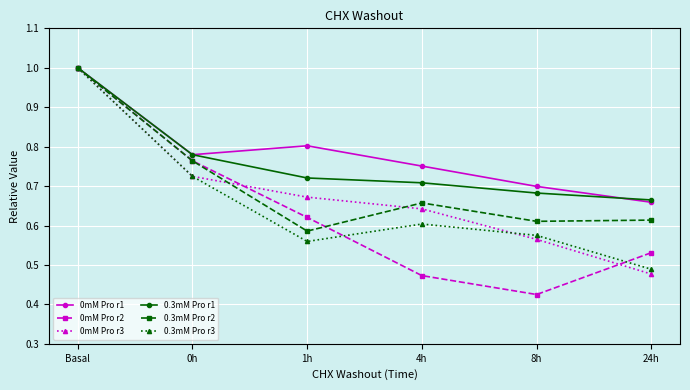

What is the difference between the second highest and minimum values in the 0.3mM Pro r2 series?

0.2